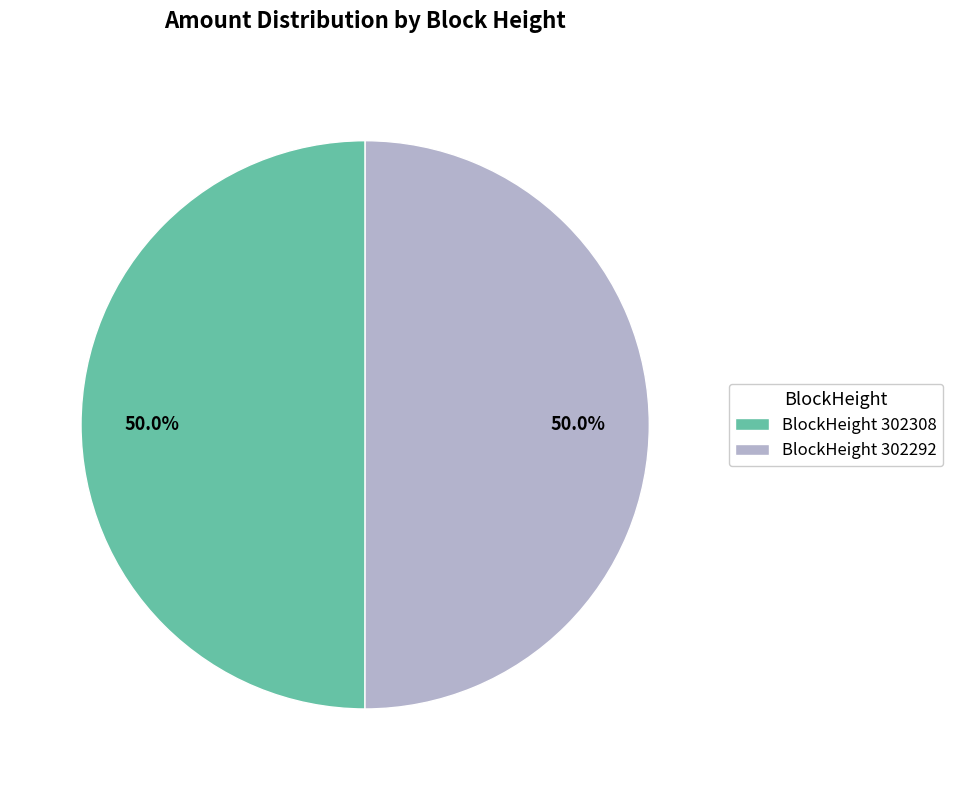

How many segments does this pie chart have?

2